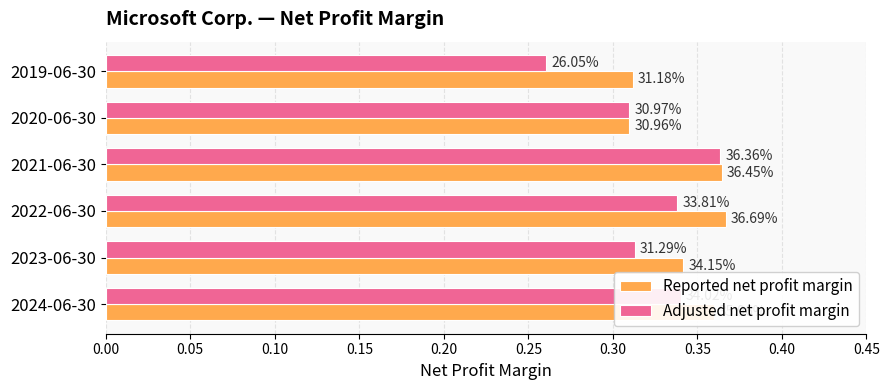

Which series has the largest range (max minus min)?

Adjusted net profit margin